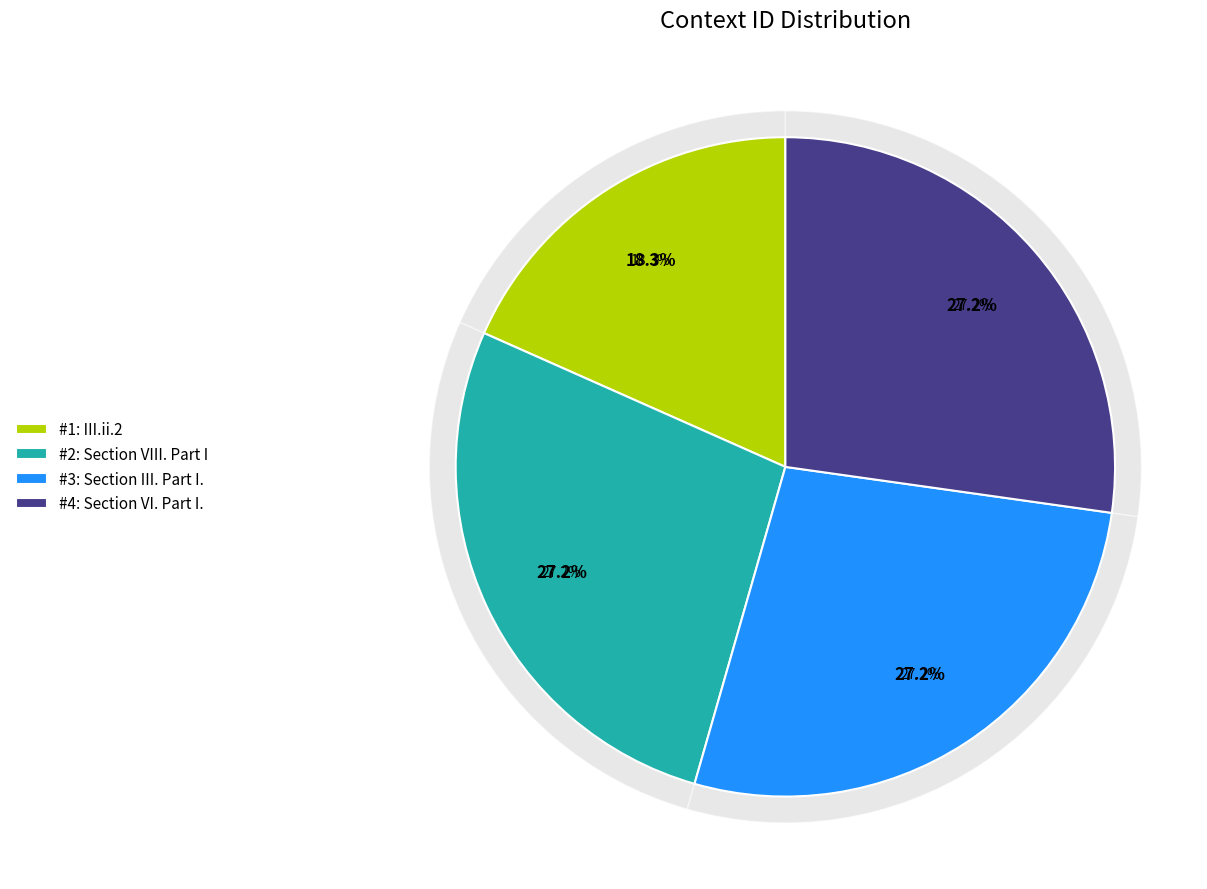

True or false: Section III. Part I. accounts for 41% of the total.

False